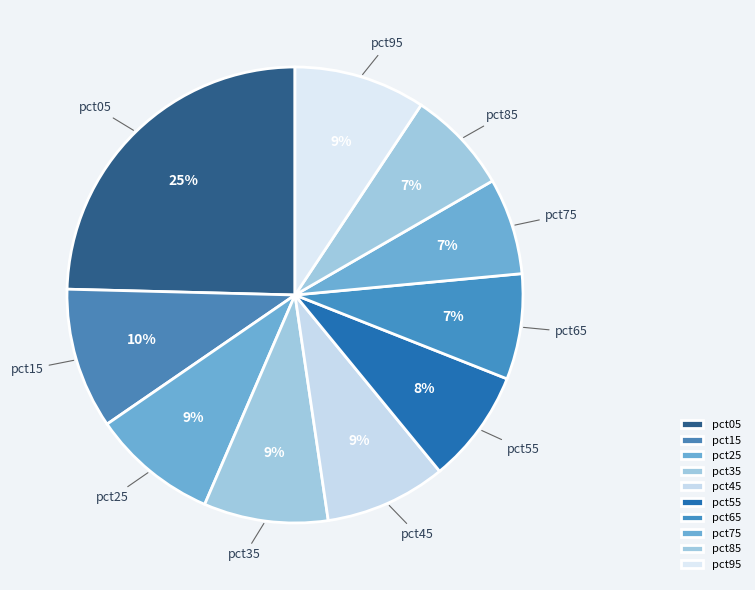

Combined, do pct35 and pct15 account for over 50%?

No